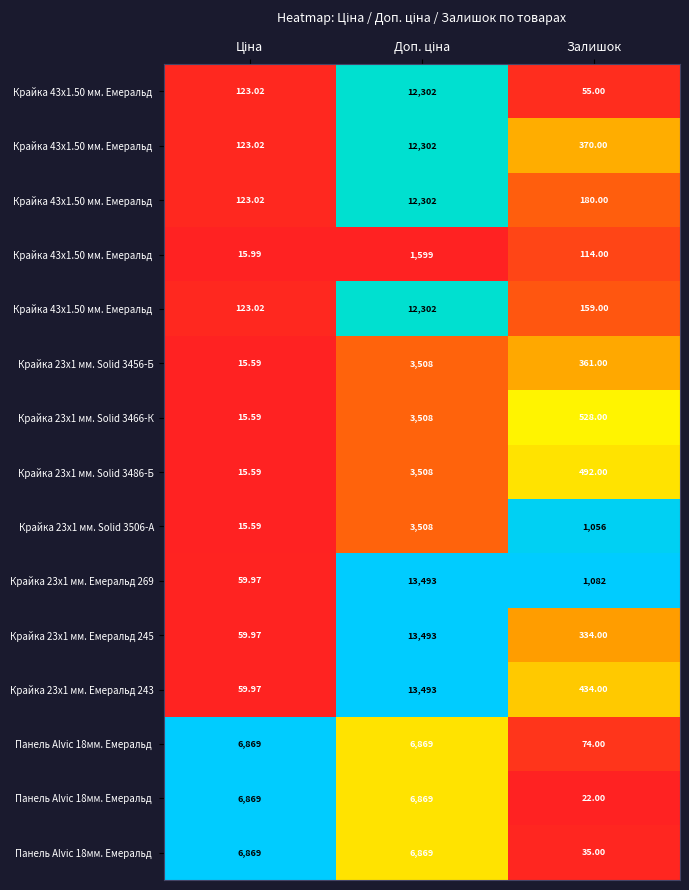

At how many categories does at least one series exceed 0?

3